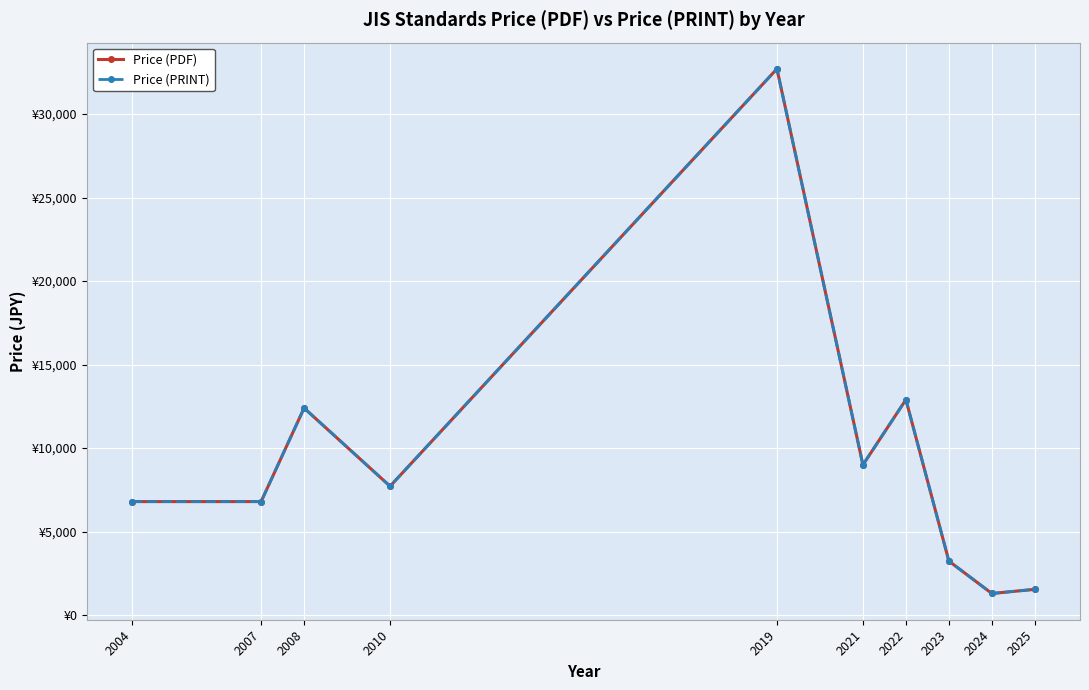

Reading left to right, list all the values displayed in this chart.

Price (PDF): 2004=6800	2007=6800	2008=12400	2010=7720	2019=32700	2021=9000	2022=12900	2023=3240	2024=1300	2025=1550
Price (PRINT): 2004=6800	2007=6800	2008=12400	2010=7720	2019=32700	2021=9000	2022=12900	2023=3240	2024=1300	2025=1550